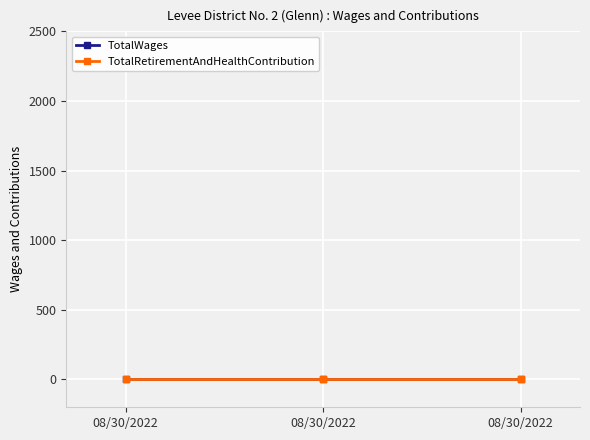

True or false: Year has a value of 965 at 08/30/2022.

False